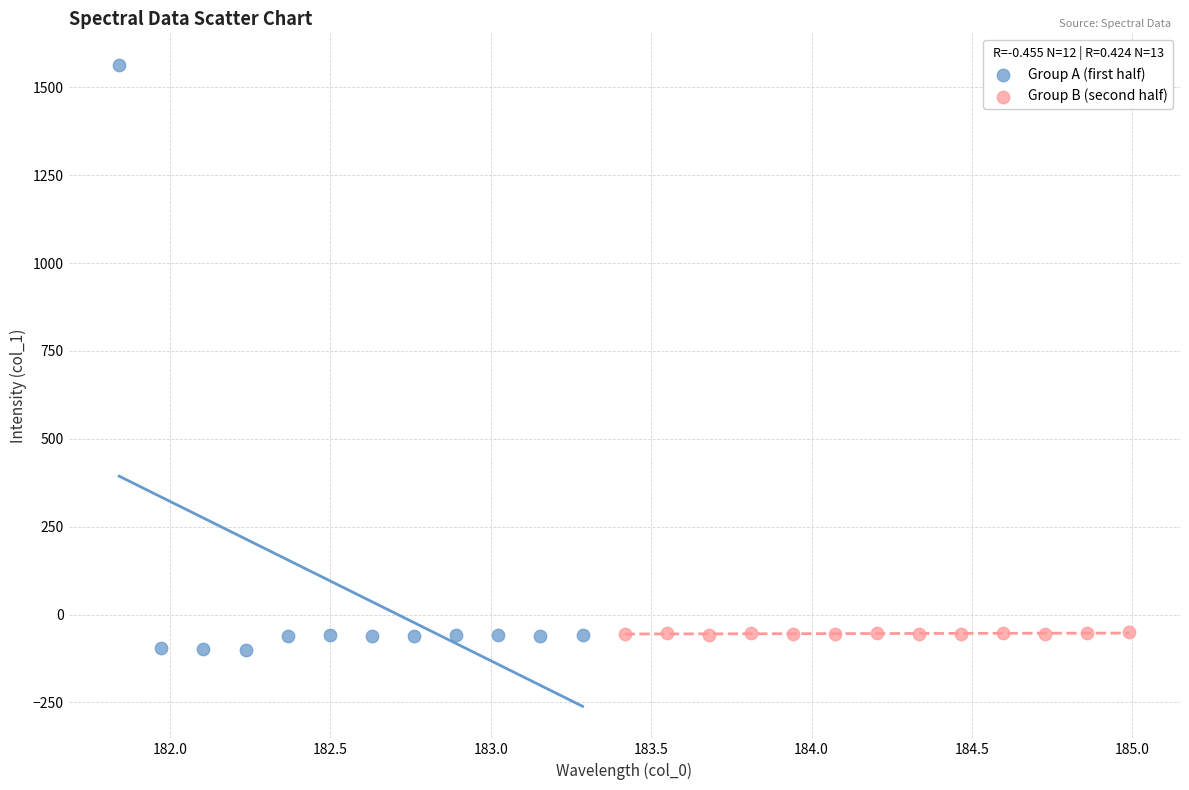

Which series contains the lowest Y value?

Group A (first half)